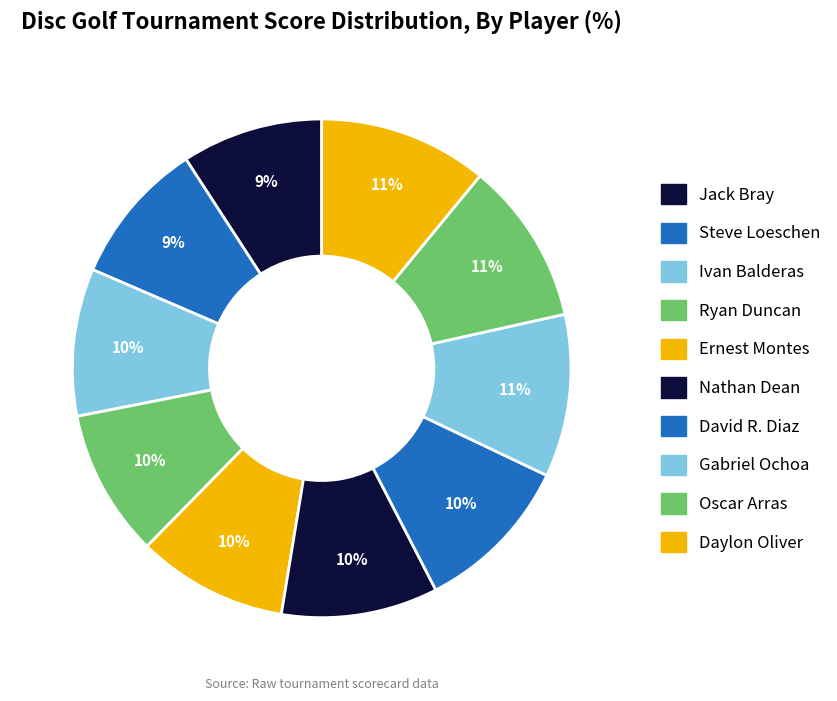

Rank the categories by value from highest to lowest.

Daylon Oliver, Gabriel Ochoa, Oscar Arras, David R. Diaz, Nathan Dean, Ernest Montes, Ivan Balderas, Ryan Duncan, Steve Loeschen, Jack Bray